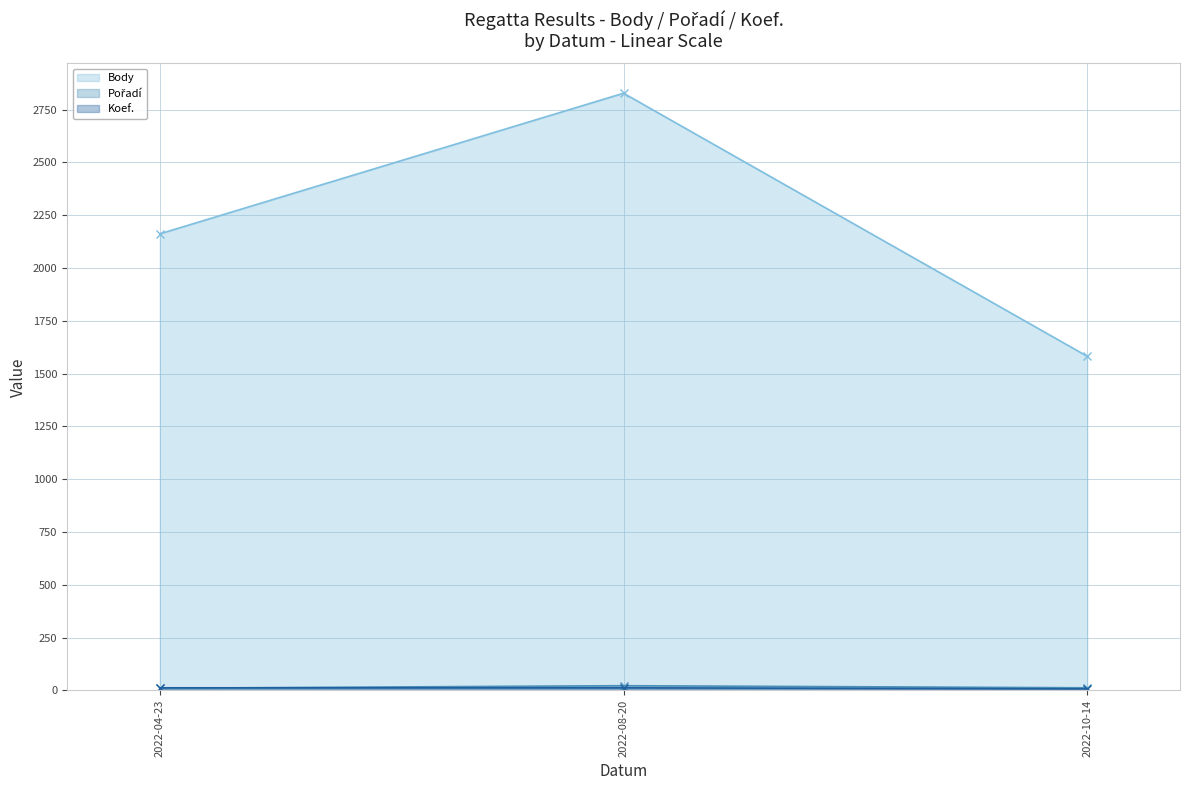

Is it true that Pořadí (line) equals 39 at 2022-08-20?

False